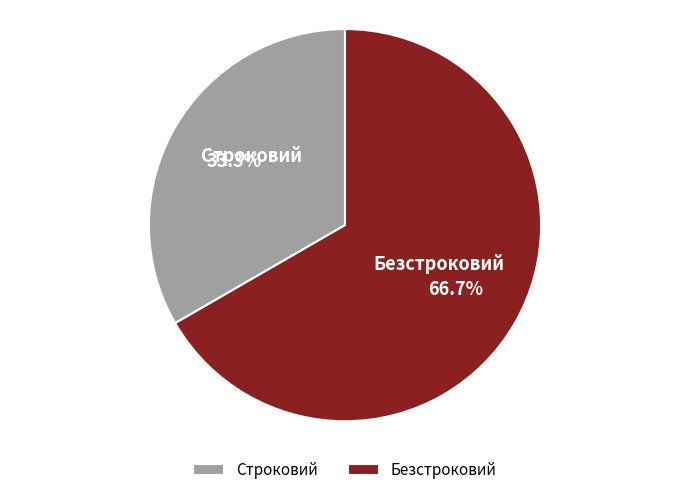

Is there a majority slice in this chart?

Yes